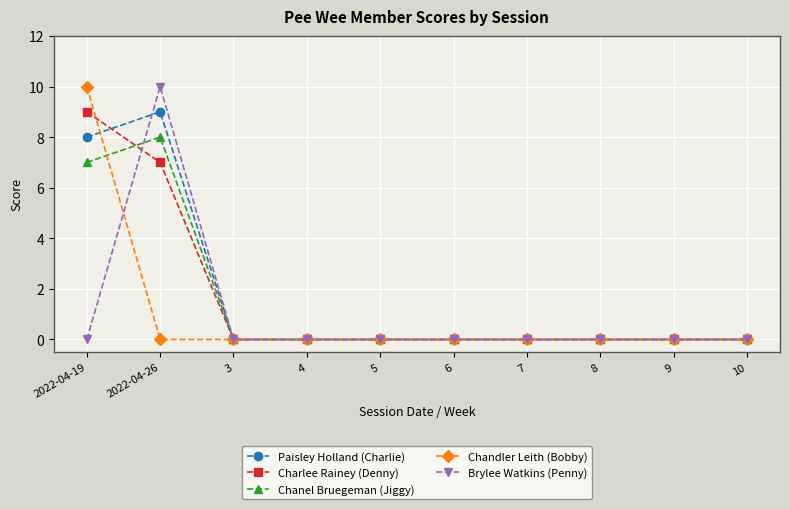

Where is Charlee Rainey (Denny) nearest to the value 4?

2022-04-26